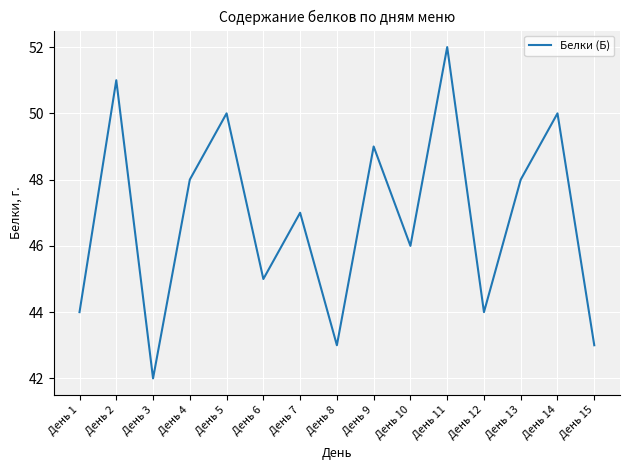

At which category does the data reach its first local valley?

День 3